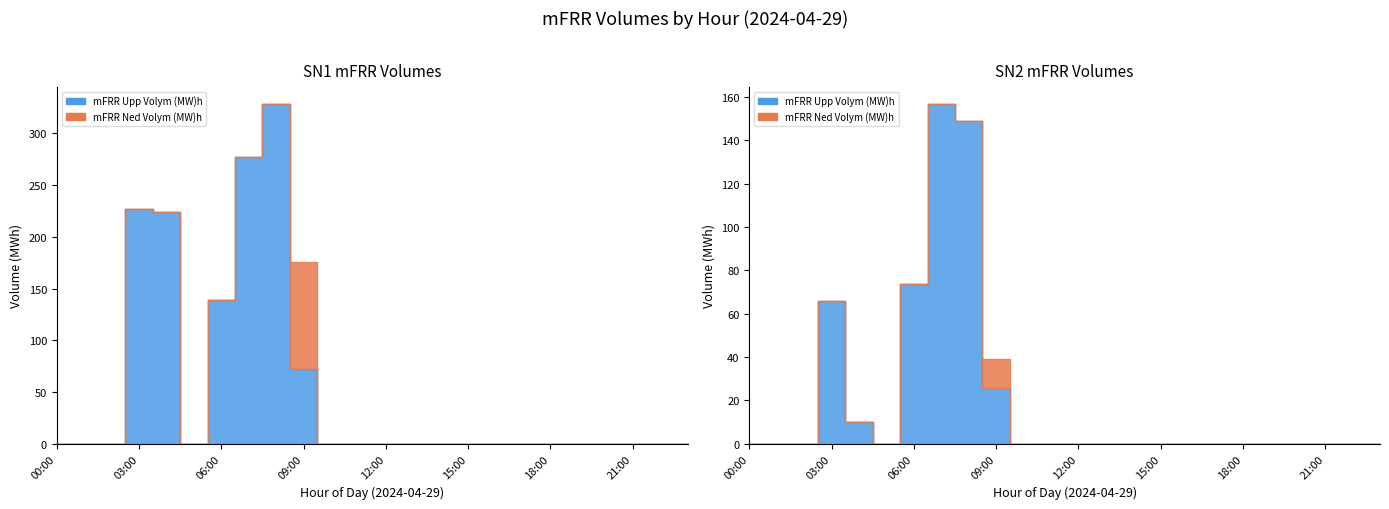

Between which two adjacent categories do mFRR Upp Volym (MW)h SN2 and mFRR Ned Volym (MW)h SN1 first intersect?

08:00 and 09:00